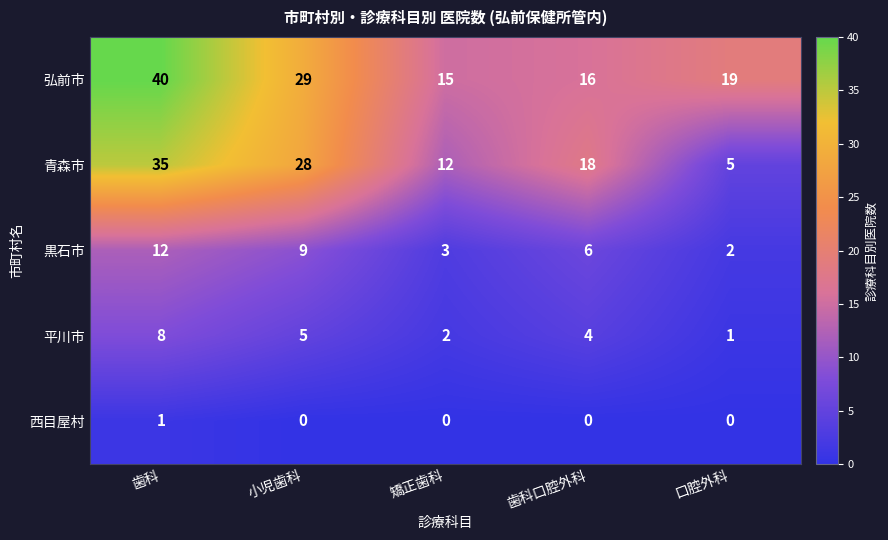

True or false: 黒石市 has a value of 1 at 口腔外科.

False